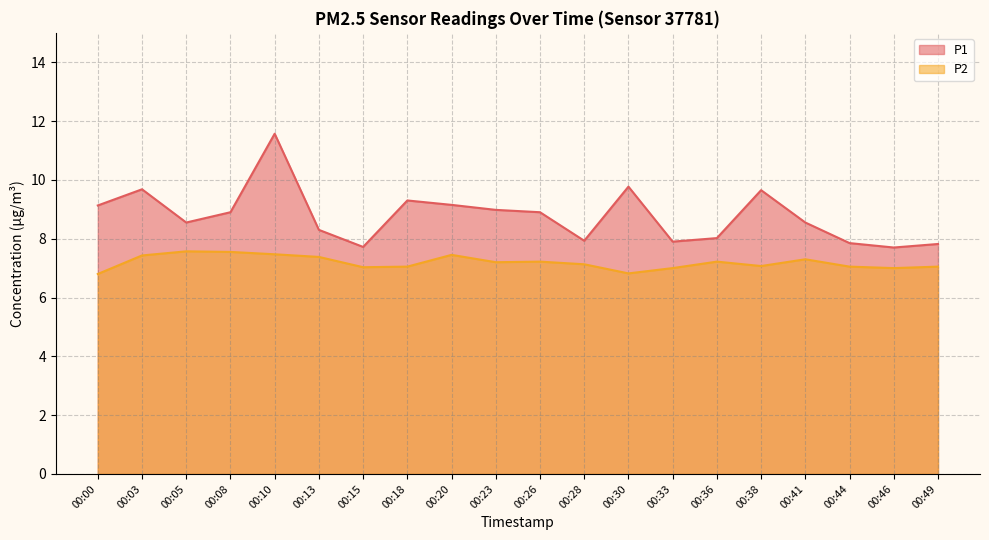

Reading right to left, extract all data points from this chart.

P1: 00:49=7.8	00:46=7.7	00:44=7.8	00:41=8.6	00:38=9.7	00:36=8.0	00:33=7.9	00:30=9.8	00:28=7.9	00:26=8.9	00:23=9.0	00:20=9.2	00:18=9.3	00:15=7.7	00:13=8.3	00:10=11.6	00:08=8.9	00:05=8.6	00:03=9.7	00:00=9.1
P2: 00:49=7.0	00:46=7.0	00:44=7.0	00:41=7.3	00:38=7.1	00:36=7.2	00:33=7.0	00:30=6.8	00:28=7.1	00:26=7.2	00:23=7.2	00:20=7.5	00:18=7.0	00:15=7.0	00:13=7.4	00:10=7.5	00:08=7.5	00:05=7.6	00:03=7.4	00:00=6.8